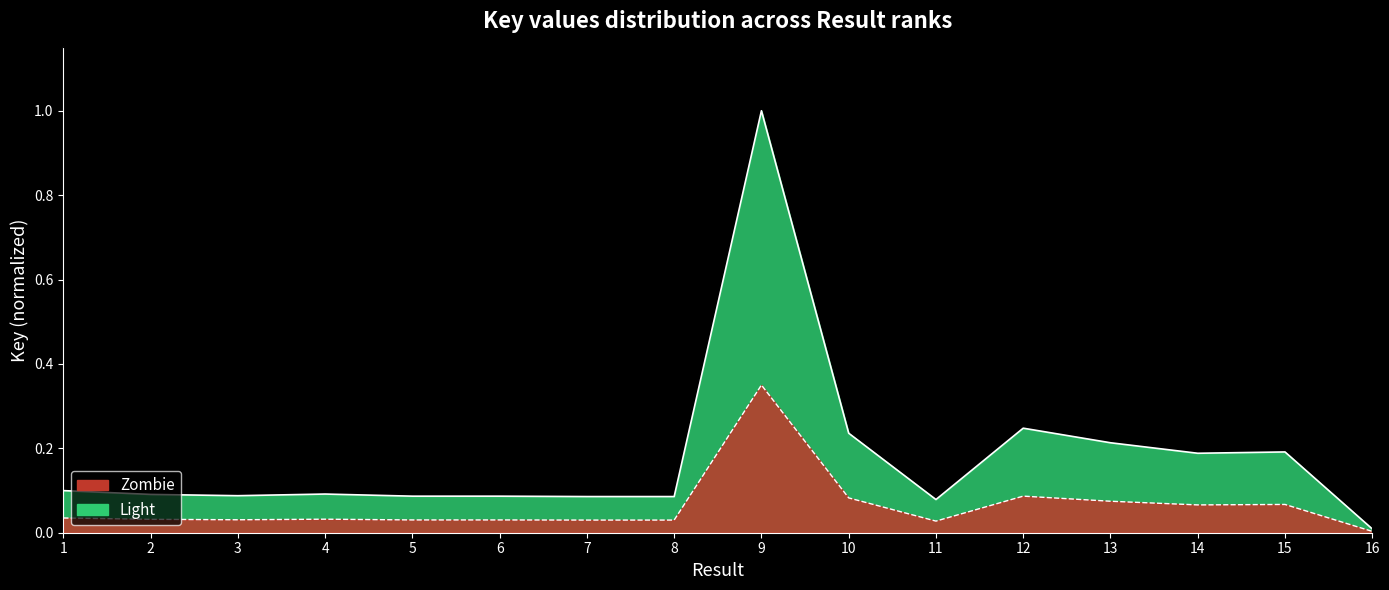

What is the value of the 12th point from the left?

0.2